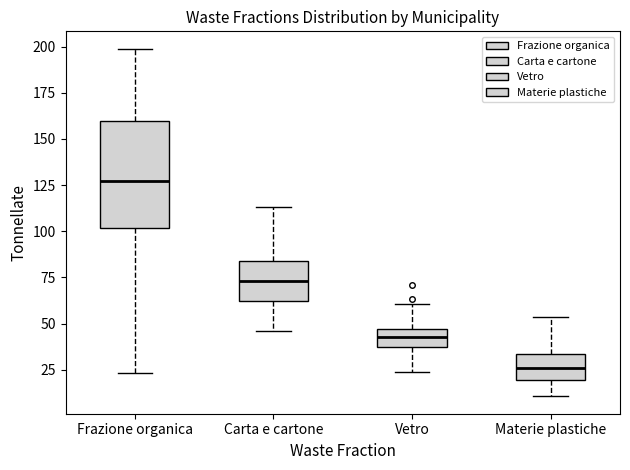

Where does the upper whisker of the box for Vetro end on the y-axis? The values are not printed on the chart, so give them approximately, as read against the axis.

60